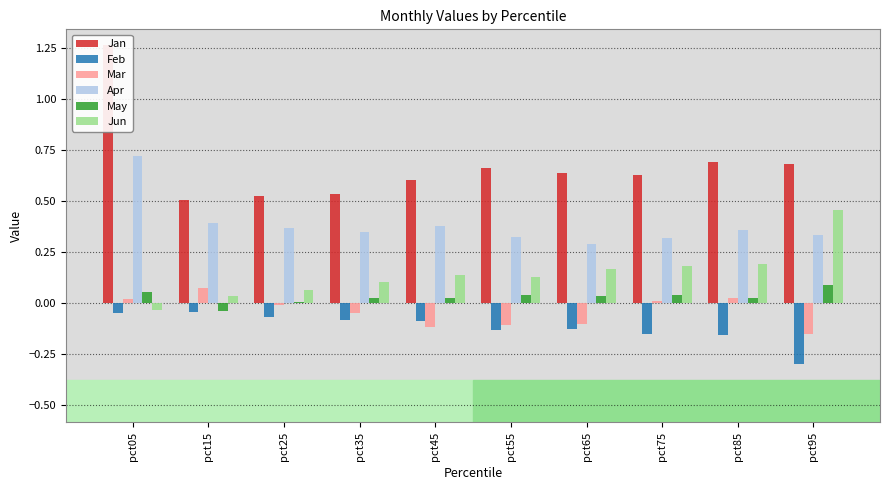

What is the approximate value of Apr at pct45?

0.4